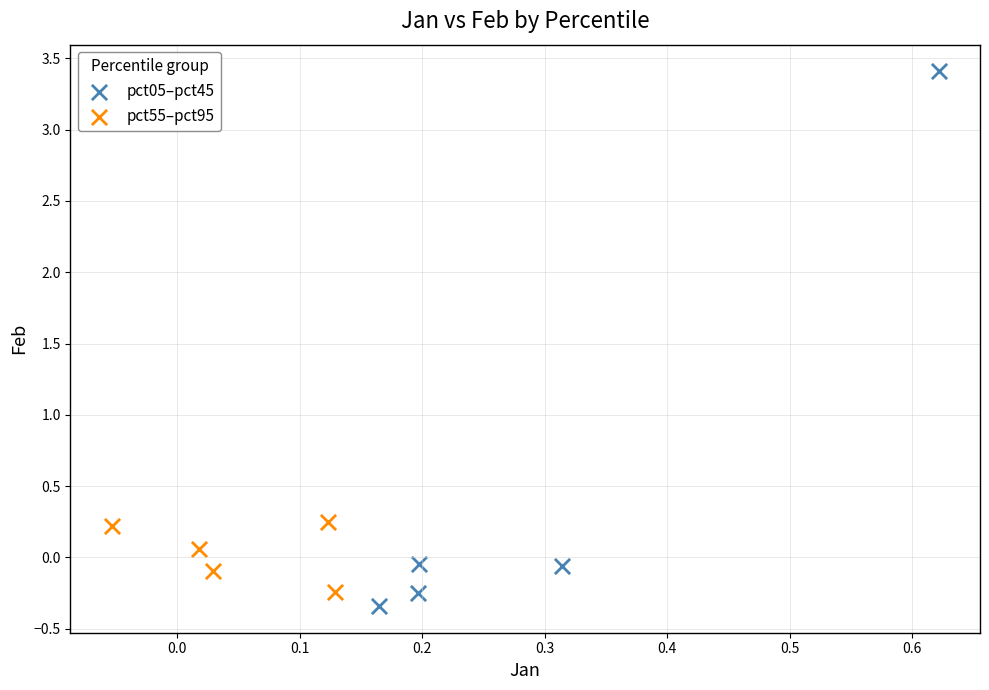

Which series contains the lowest Y value?

pct05–pct45